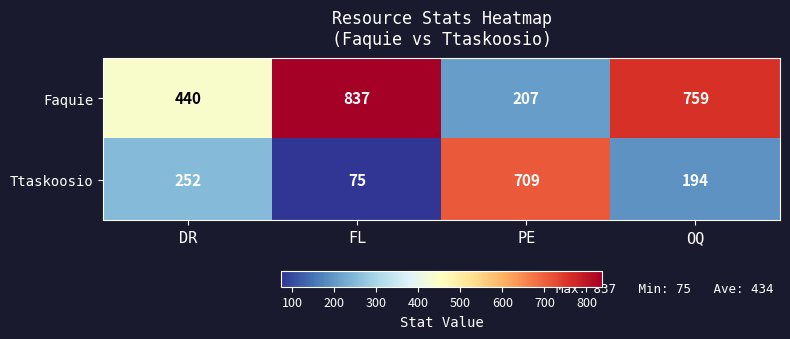

How many series are shown in this chart?

2